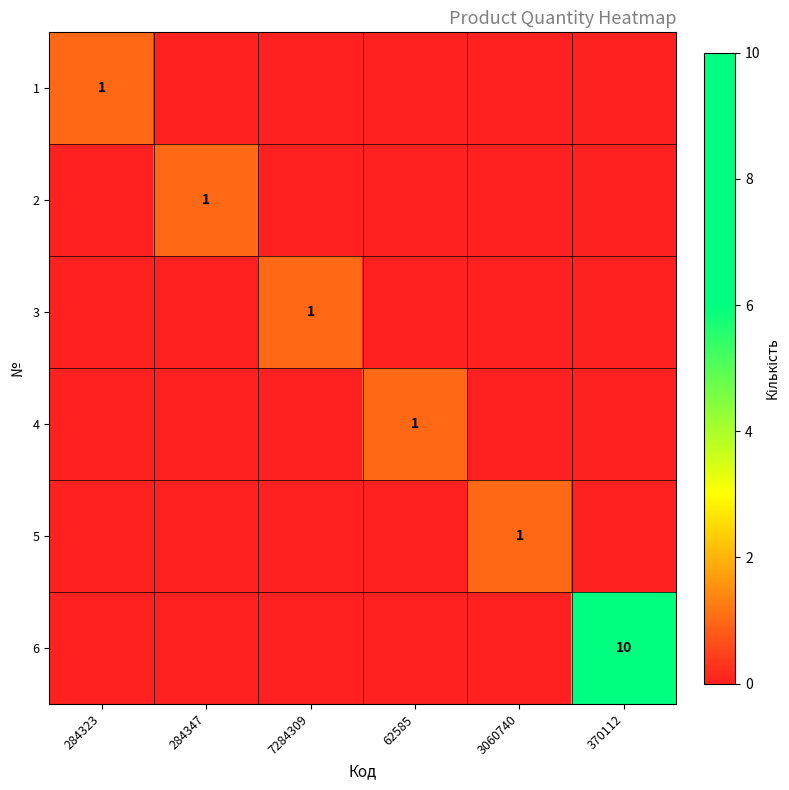

List the series in order of their peak value, highest first.

6, 1, 2, 3, 4, 5